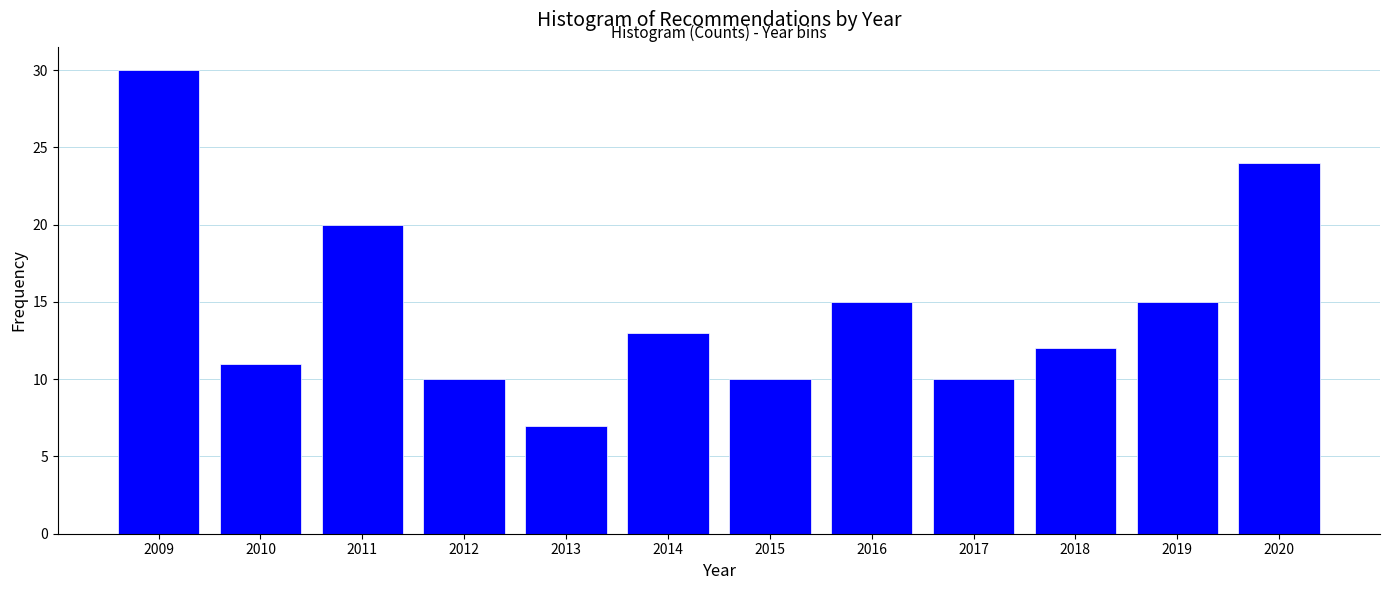

Reading right to left, extract all data points from this chart.

2020=24	2019=15	2018=12	2017=10	2016=15	2015=10	2014=13	2013=7	2012=10	2011=20	2010=11	2009=30